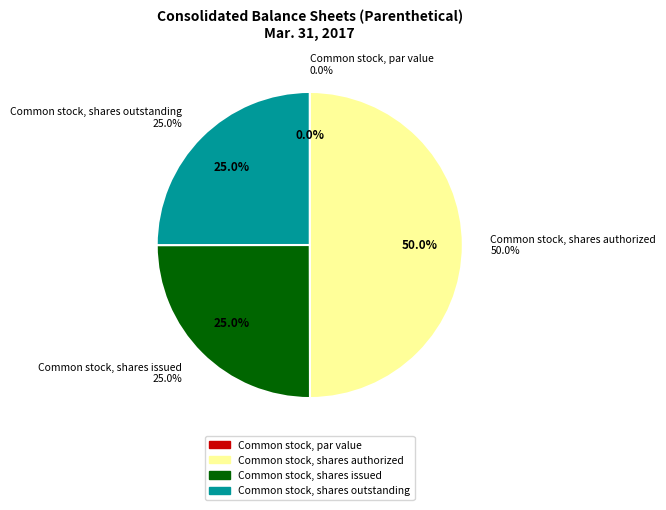

Is Common stock, shares issued the majority of the pie?

No